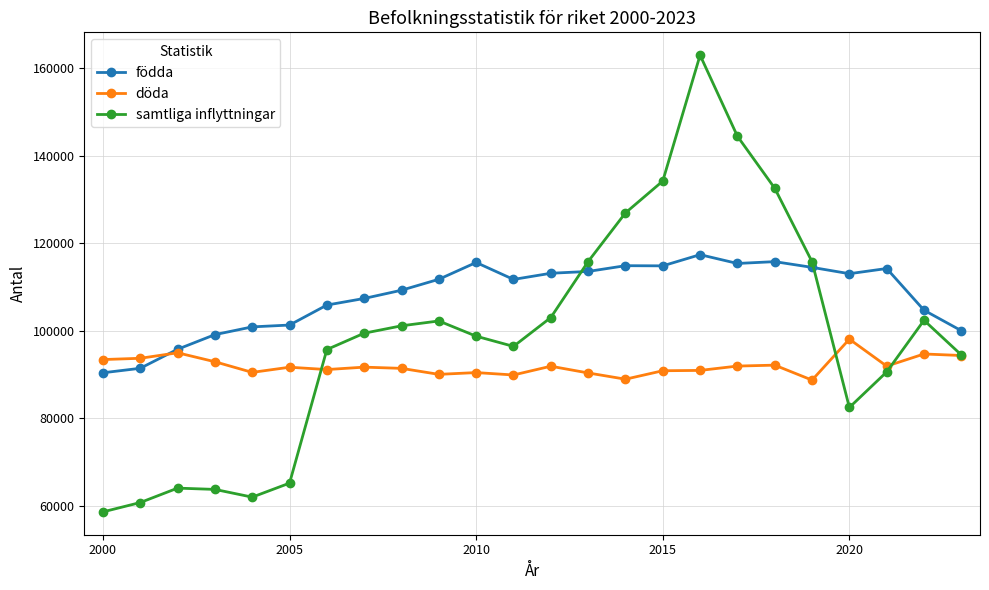

True or false: födda and samtliga inflyttningar intersect in this chart.

True